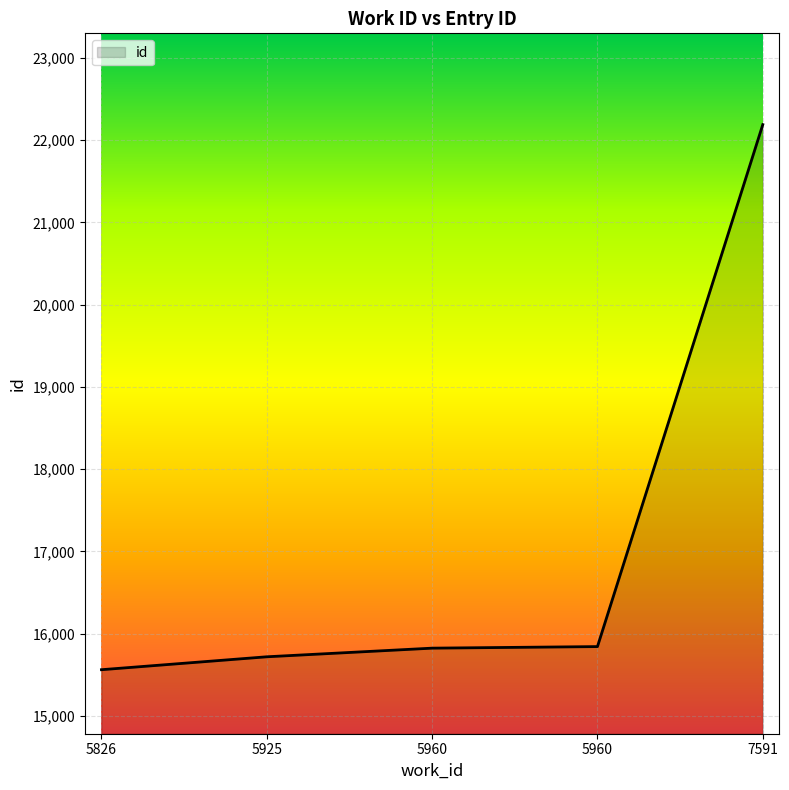

At which category does the chart reach its peak across all series?

7591